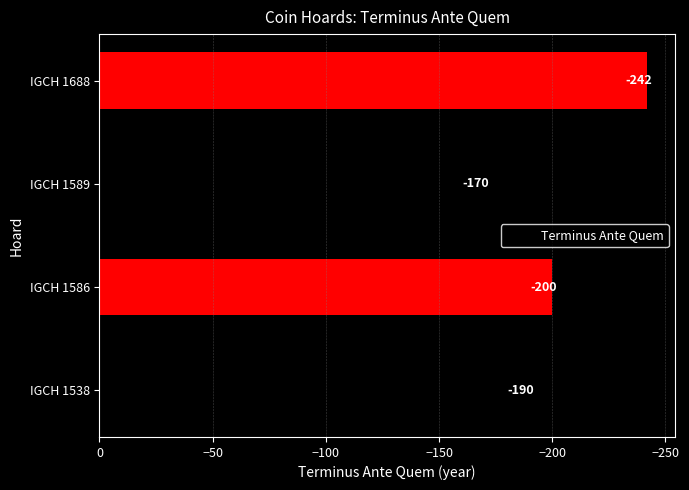

Reading bottom to top, what are all the values shown in this chart?

-190	-200	-170	-242